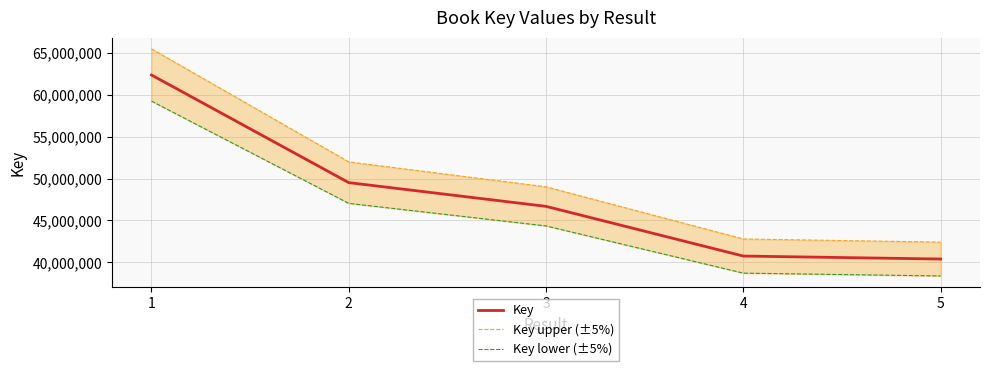

The Key lower (±5%) series shows 50734491.8 at 5. True or false?

False